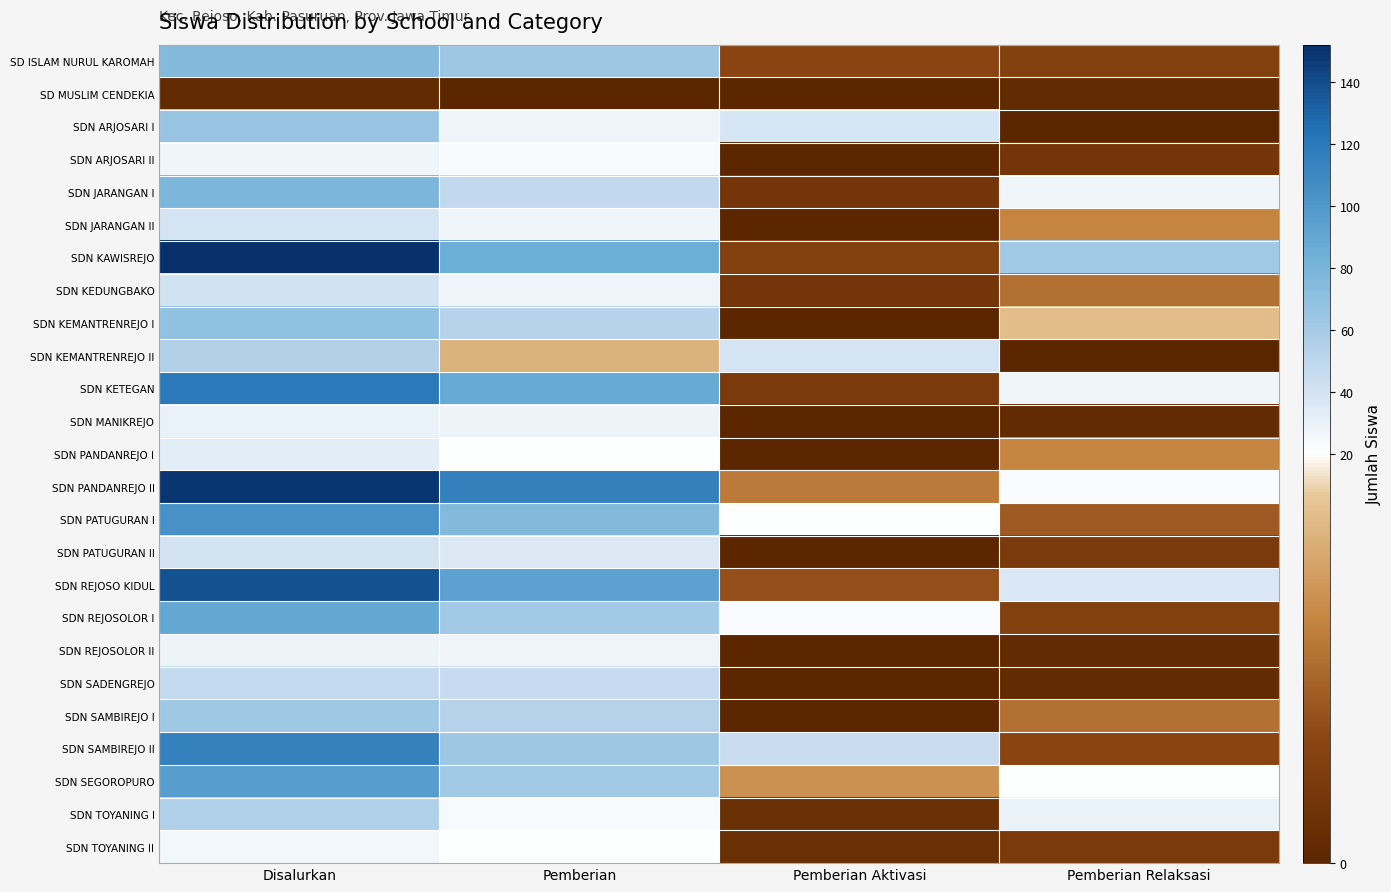

At Disalurkan, list the series in order from smallest to largest.

SD MUSLIM CENDEKIA, SDN TOYANING II, SDN ARJOSARI II, SDN REJOSOLOR II, SDN MANIKREJO, SDN PANDANREJO I, SDN JARANGAN II, SDN PATUGURAN II, SDN KEDUNGBAKO, SDN SADENGREJO, SDN KEMANTRENREJO II, SDN TOYANING I, SDN SAMBIREJO I, SDN ARJOSARI I, SDN KEMANTRENREJO I, SD ISLAM NURUL KAROMAH, SDN JARANGAN I, SDN REJOSOLOR I, SDN SEGOROPURO, SDN PATUGURAN I, SDN SAMBIREJO II, SDN KETEGAN, SDN REJOSO KIDUL, SDN PANDANREJO II, SDN KAWISREJO